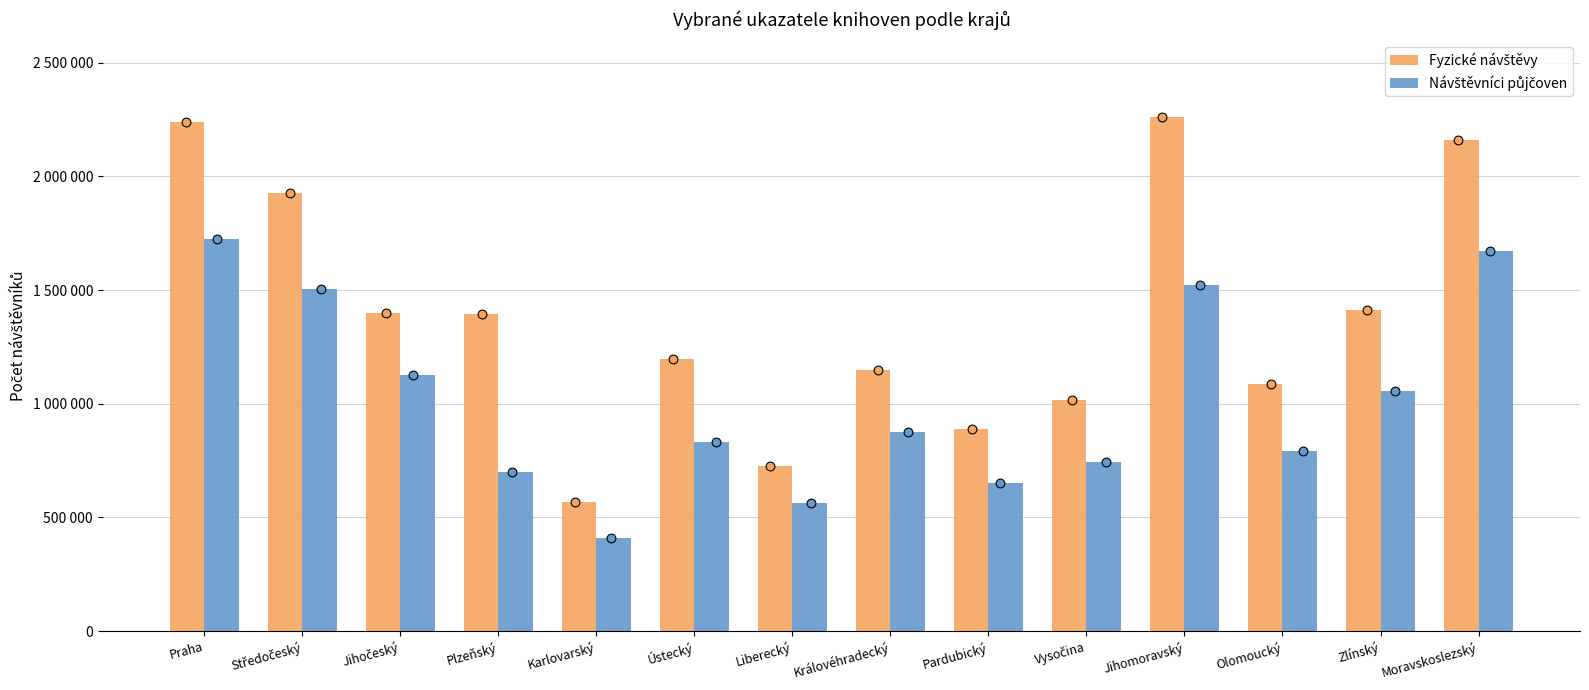

What is the total value across all series at Jihomoravský?

3783716